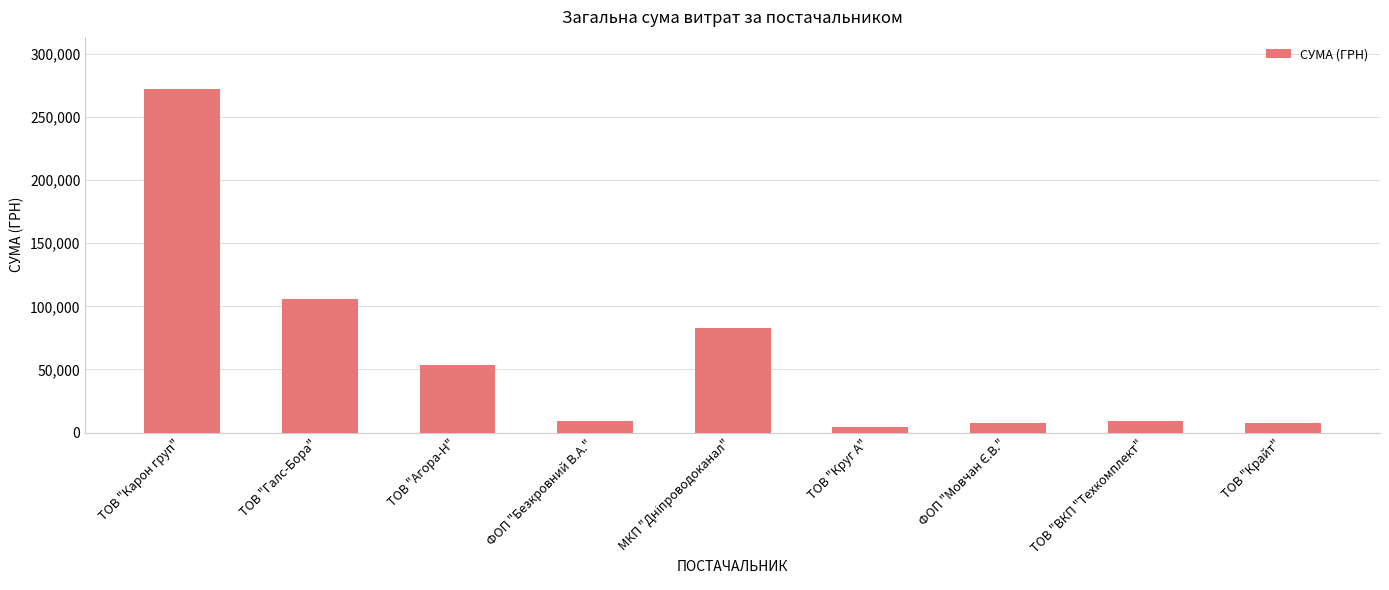

Between ТОВ "Галс-Бора" and ТОВ "Круг А", which is larger?

ТОВ "Галс-Бора"